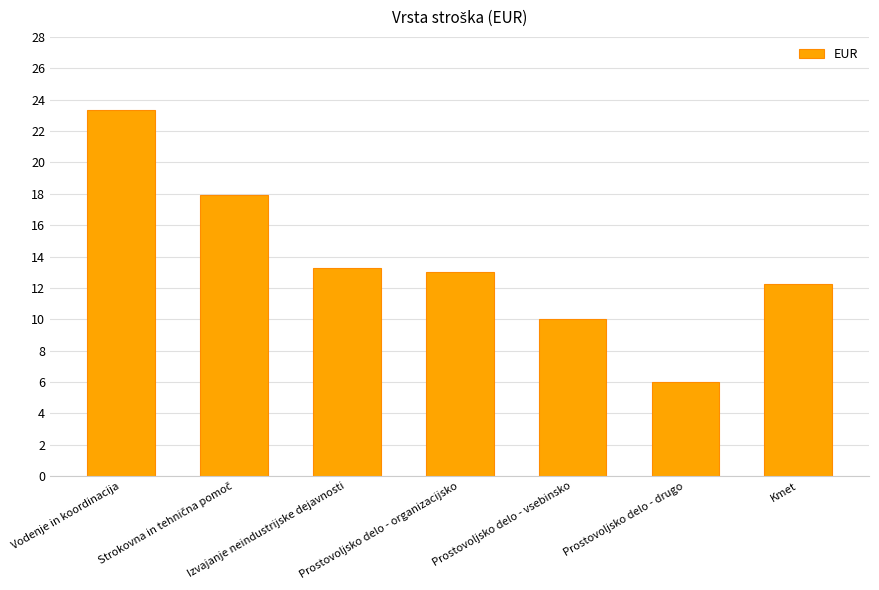

How many data points does each series have?

7